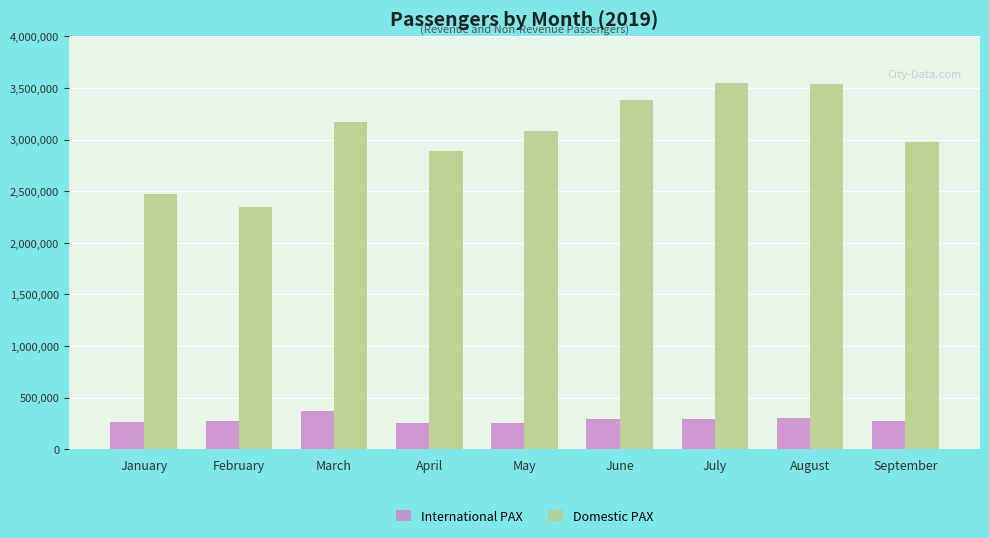

What is the sum of the International PAX values at May and January?

519984